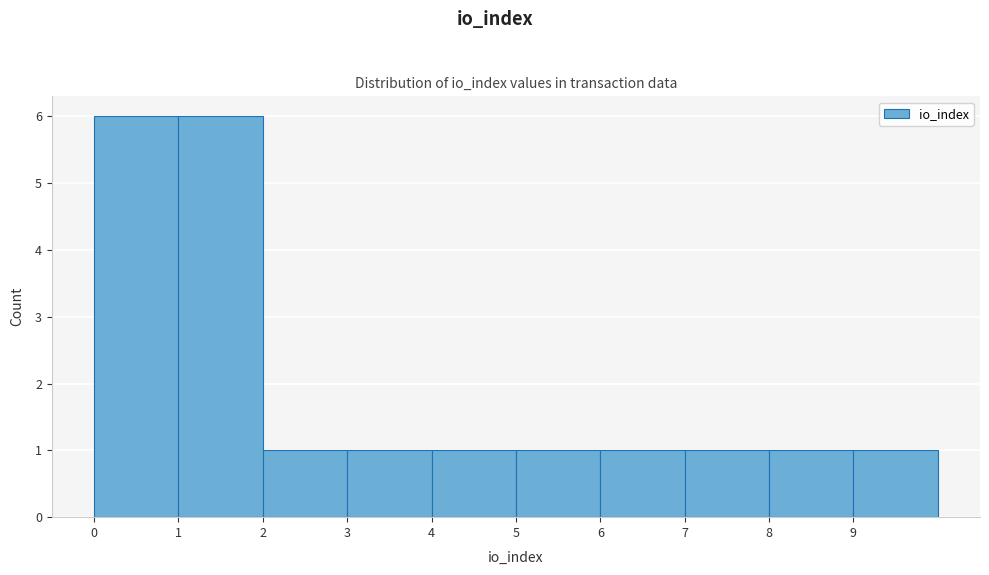

Reading left to right, transcribe this chart: for each bar, give the range it covers on the x-axis and its height. The values are not printed on the chart, so give them approximately, as read against the axis.

0 to 1: 6
1 to 2: 6
2 to 3: 1
3 to 4: 1
4 to 5: 1
5 to 6: 1
6 to 7: 1
7 to 8: 1
8 to 9: 1
9 to 10: 1